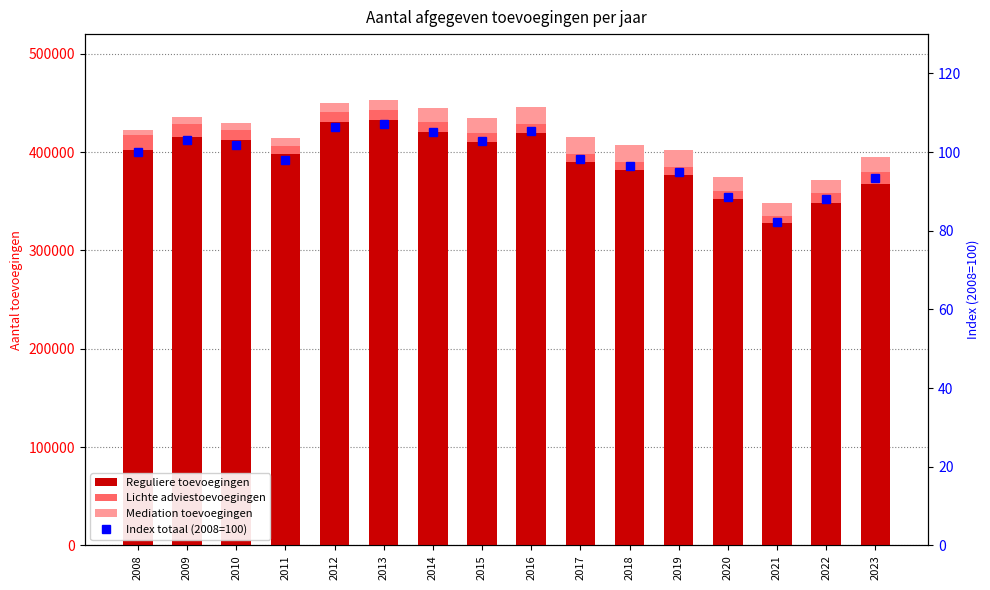

At which label does Lichte adviestoevoegingen reach its minimum?

2021